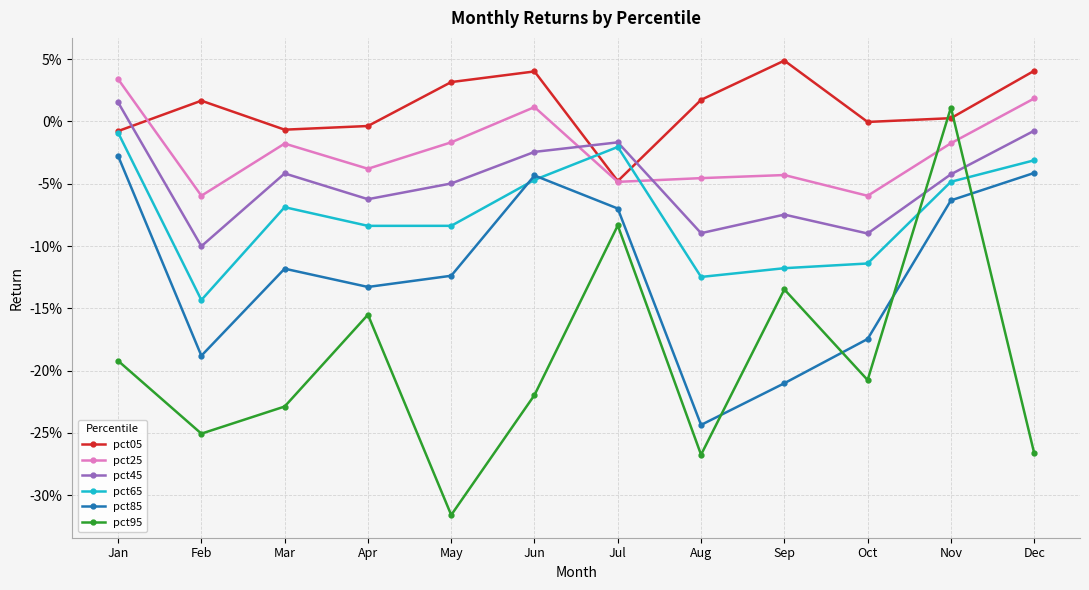

Reading left to right, what are all the values shown in this chart?

pct05: -0.0	0.0	-0.0	-0.0	0.0	0.0	-0.0	0.0	0.0	-0.0	0.0	0.0
pct25: 0.0	-0.1	-0.0	-0.0	-0.0	0.0	-0.0	-0.0	-0.0	-0.1	-0.0	0.0
pct45: 0.0	-0.1	-0.0	-0.1	-0.0	-0.0	-0.0	-0.1	-0.1	-0.1	-0.0	-0.0
pct65: -0.0	-0.1	-0.1	-0.1	-0.1	-0.0	-0.0	-0.1	-0.1	-0.1	-0.0	-0.0
pct85: -0.0	-0.2	-0.1	-0.1	-0.1	-0.0	-0.1	-0.2	-0.2	-0.2	-0.1	-0.0
pct95: -0.2	-0.3	-0.2	-0.2	-0.3	-0.2	-0.1	-0.3	-0.1	-0.2	0.0	-0.3